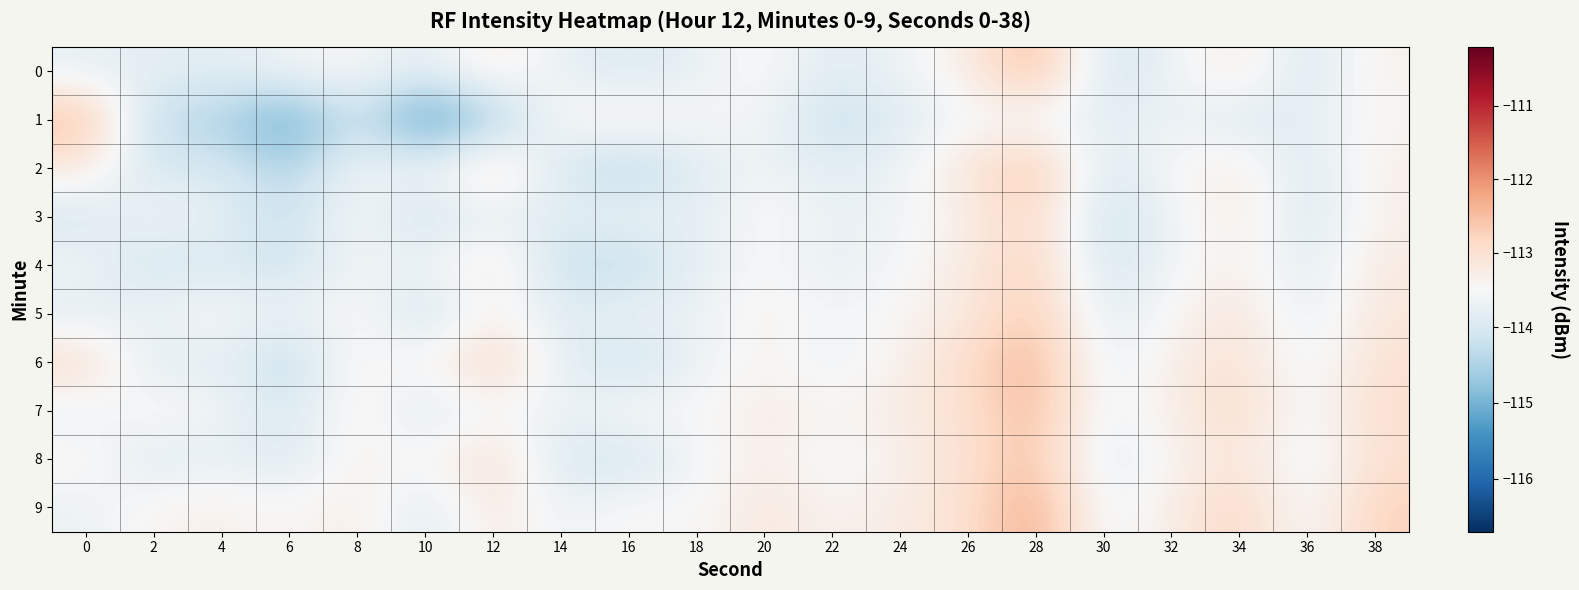

What is the spread (max minus min) of values at 6?

1.7